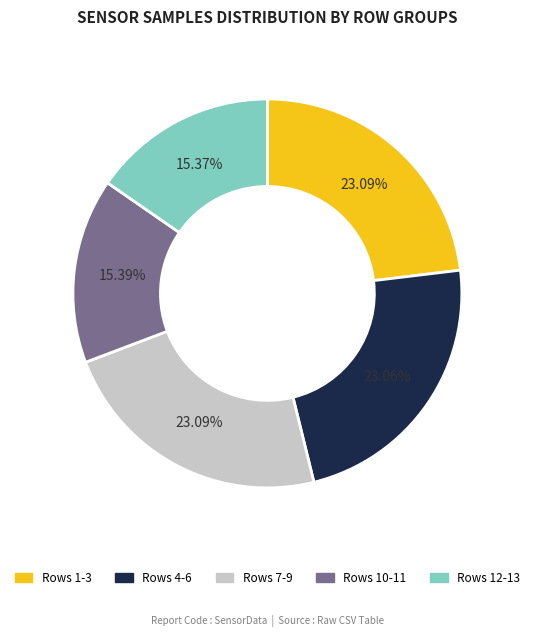

Is there any slice that represents more than half of the pie?

No